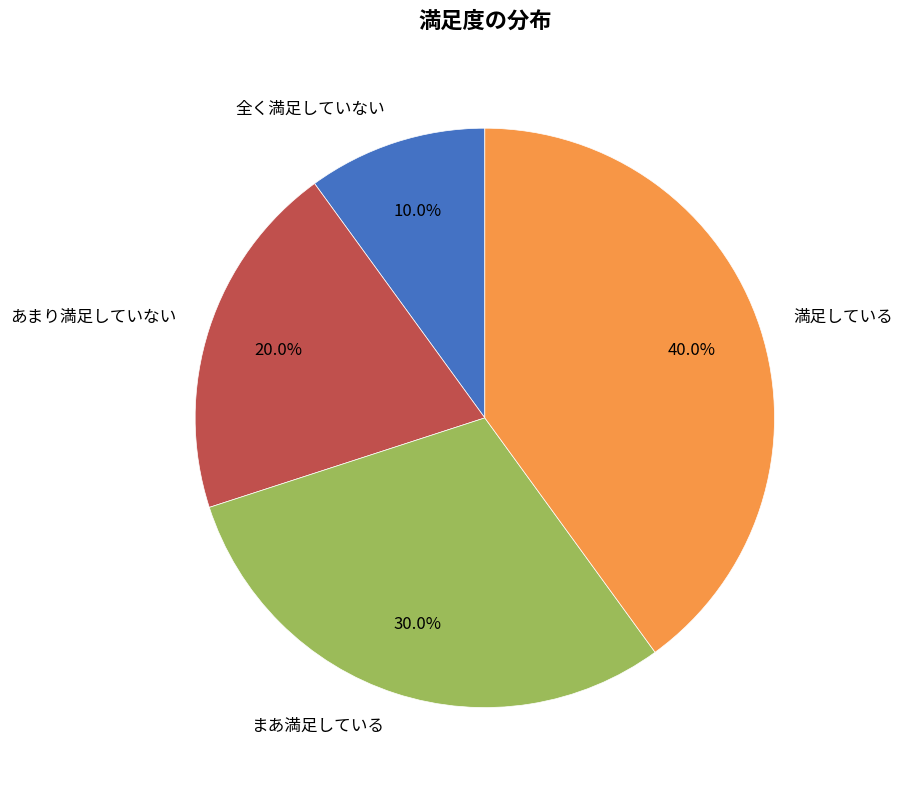

Do あまり満足していない and 満足している together represent more than half of the pie?

Yes